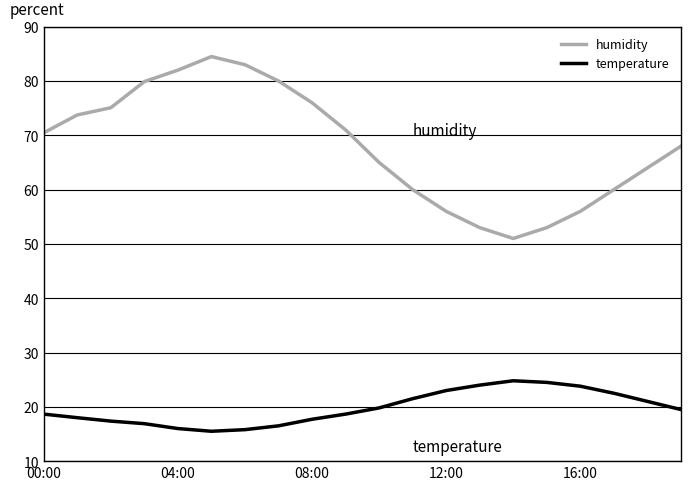

What is the difference between the maximum and minimum values in the humidity series?

33.5